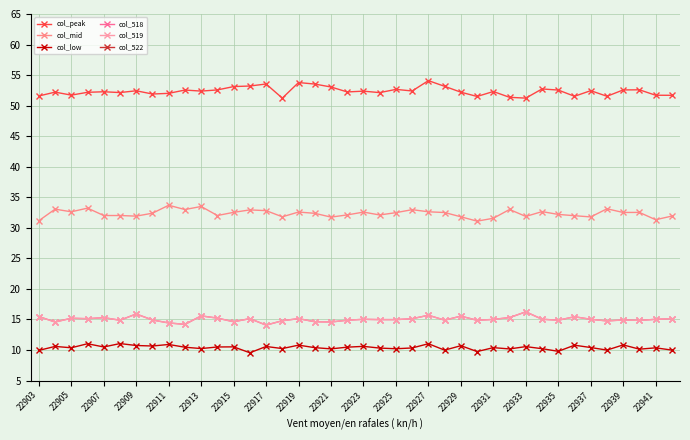

What are all the series names shown in the legend?

col_peak, col_mid, col_low, col_518, col_519, col_522